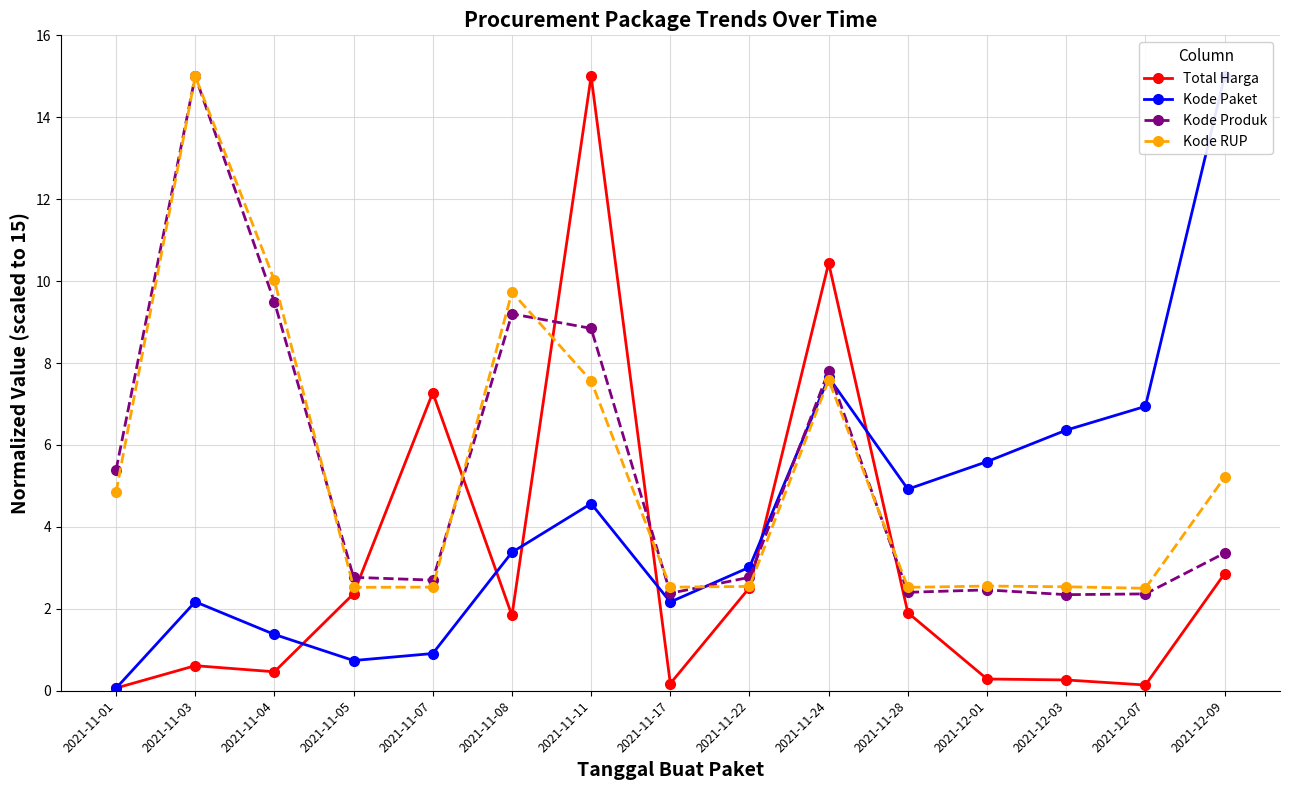

Where do Total Harga and Kode Paket first cross each other?

2021-11-01 and 2021-11-03